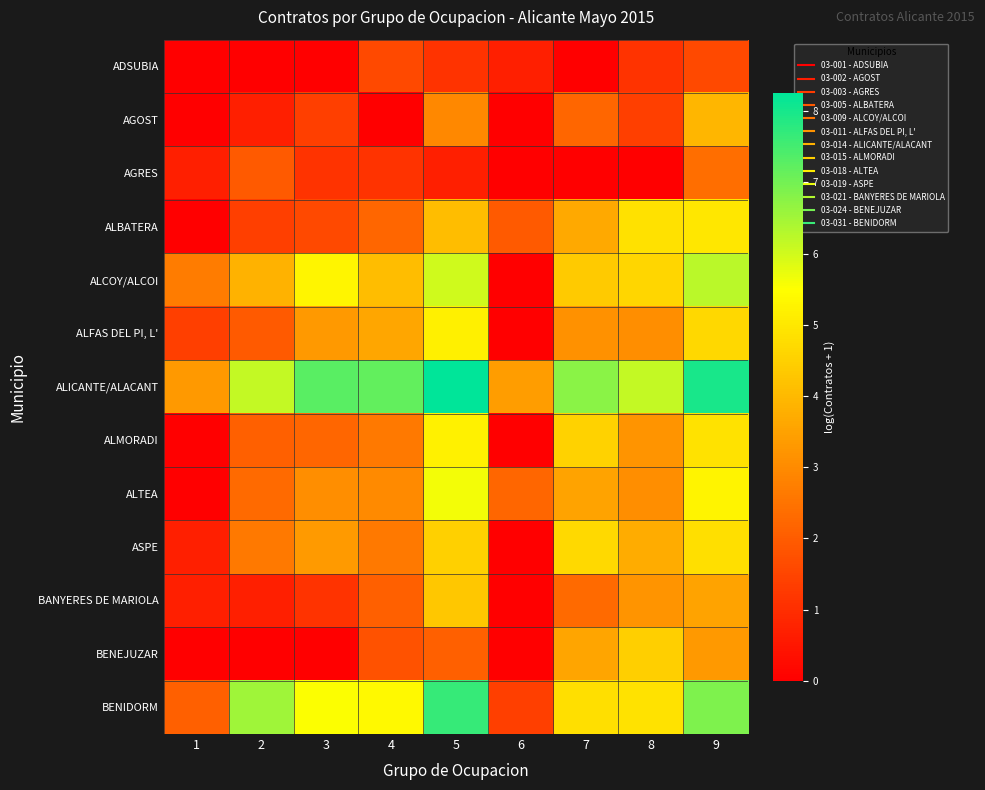

Which series has the largest range (max minus min)?

BENIDORM